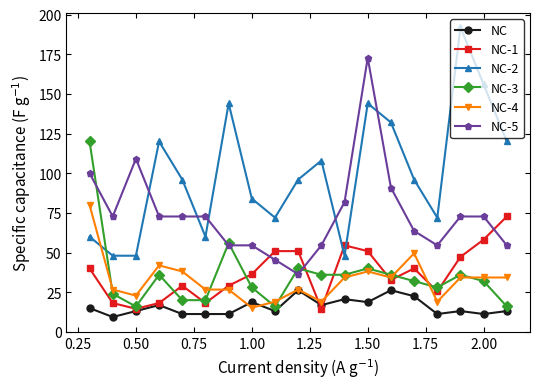

What are all the series names shown in the legend?

NC, NC-1, NC-2, NC-3, NC-4, NC-5